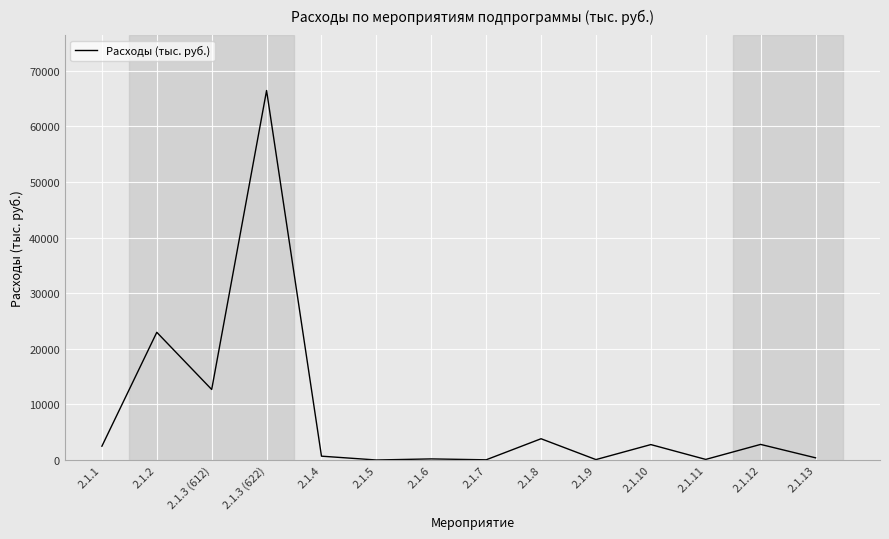

The chart shows a value of 6567.8 at 2.1.8. True or false?

False